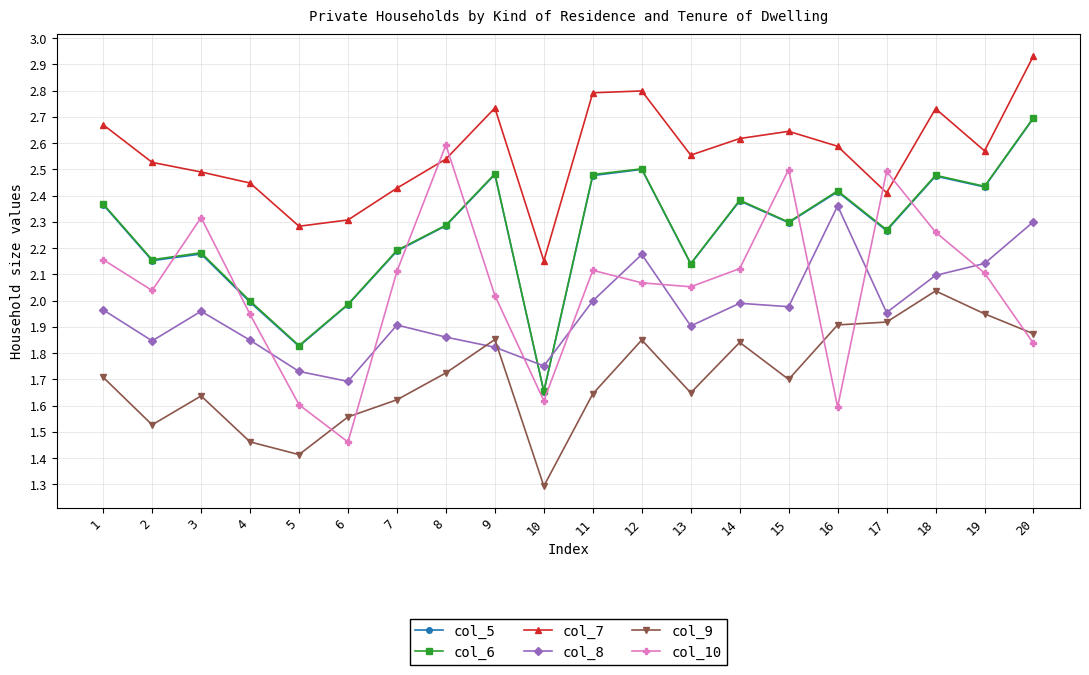

The col_10 series shows 1.6 at 16. True or false?

True